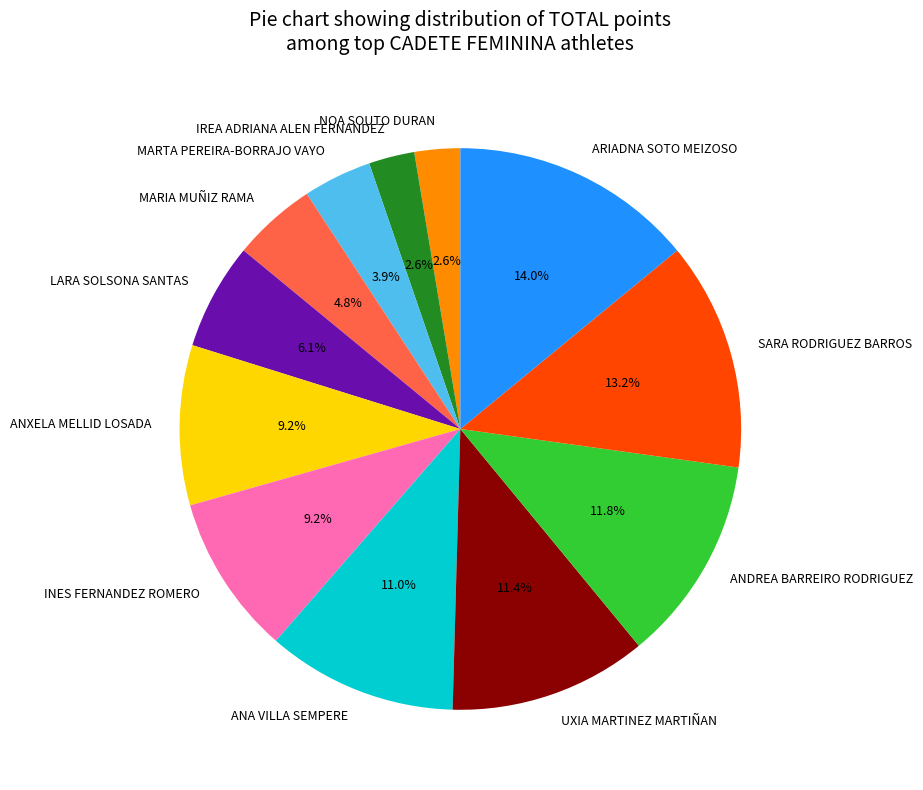

Which category has the biggest portion of the pie?

ARIADNA SOTO MEIZOSO